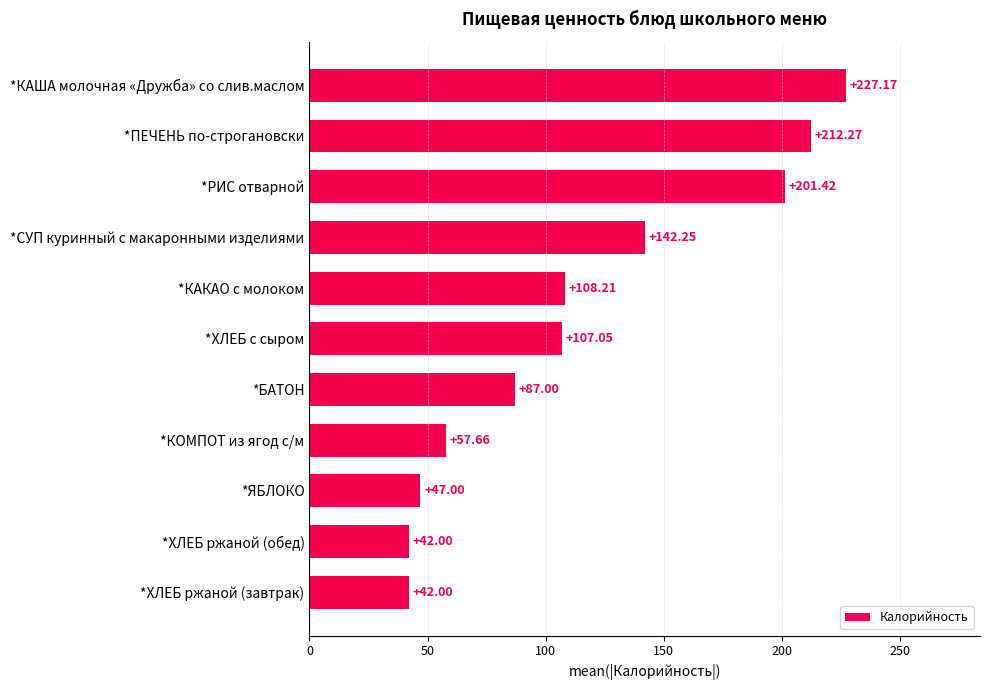

What is the ratio of the value at *ХЛЕБ ржаной (обед) to the value at *ЯБЛОКО?

0.9